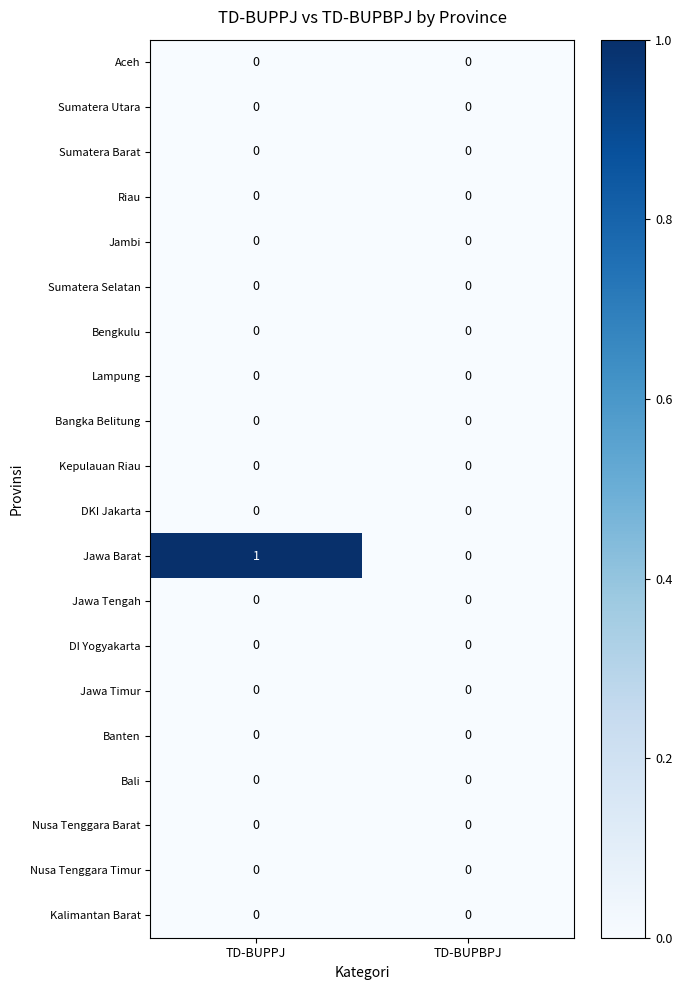

Which series has the largest range (max minus min)?

Jawa Barat